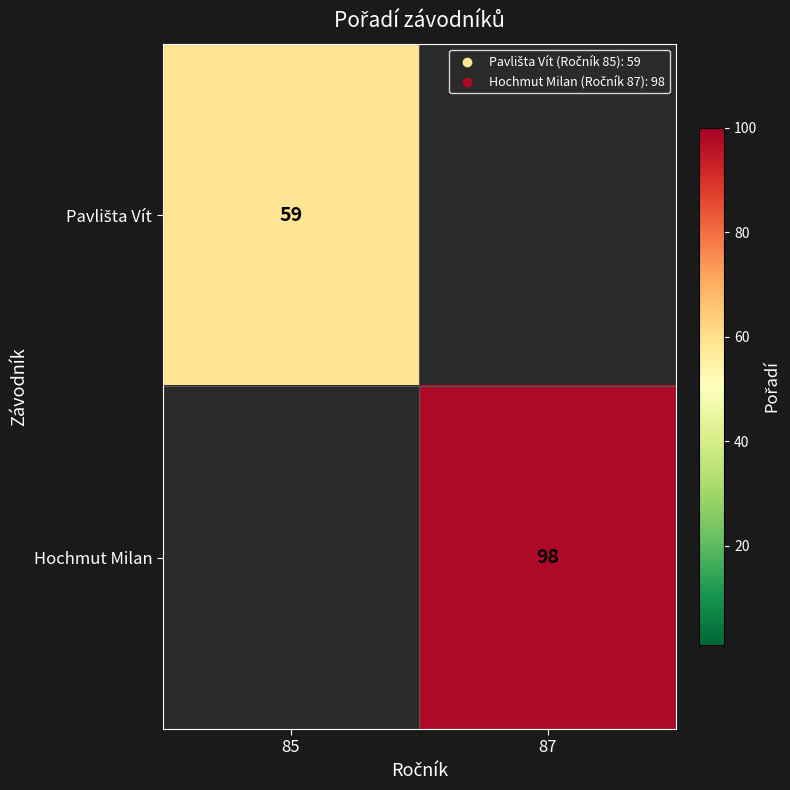

How many series are shown in this chart?

2